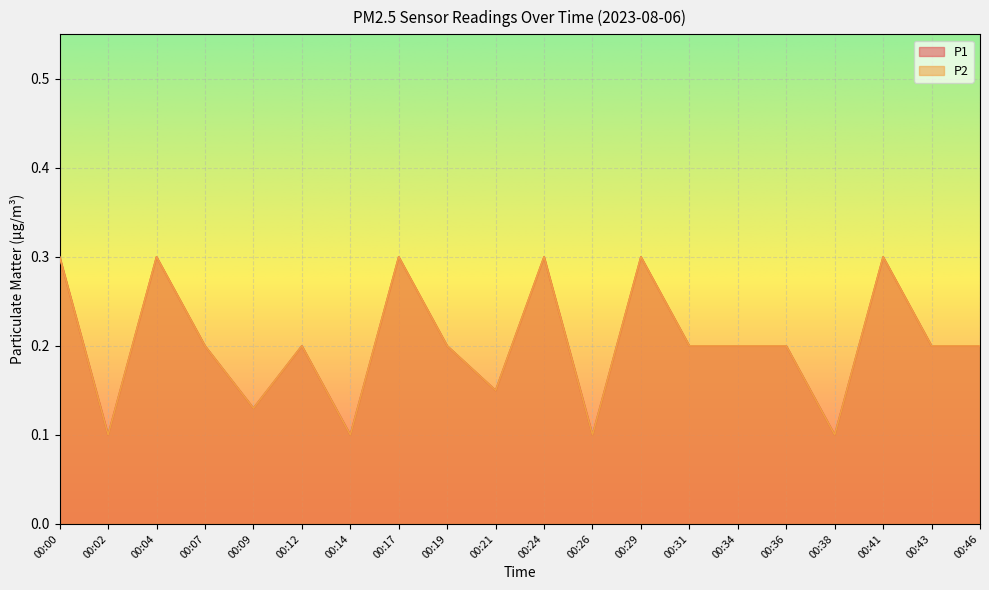

True or false: P1 and P2 intersect in this chart.

False